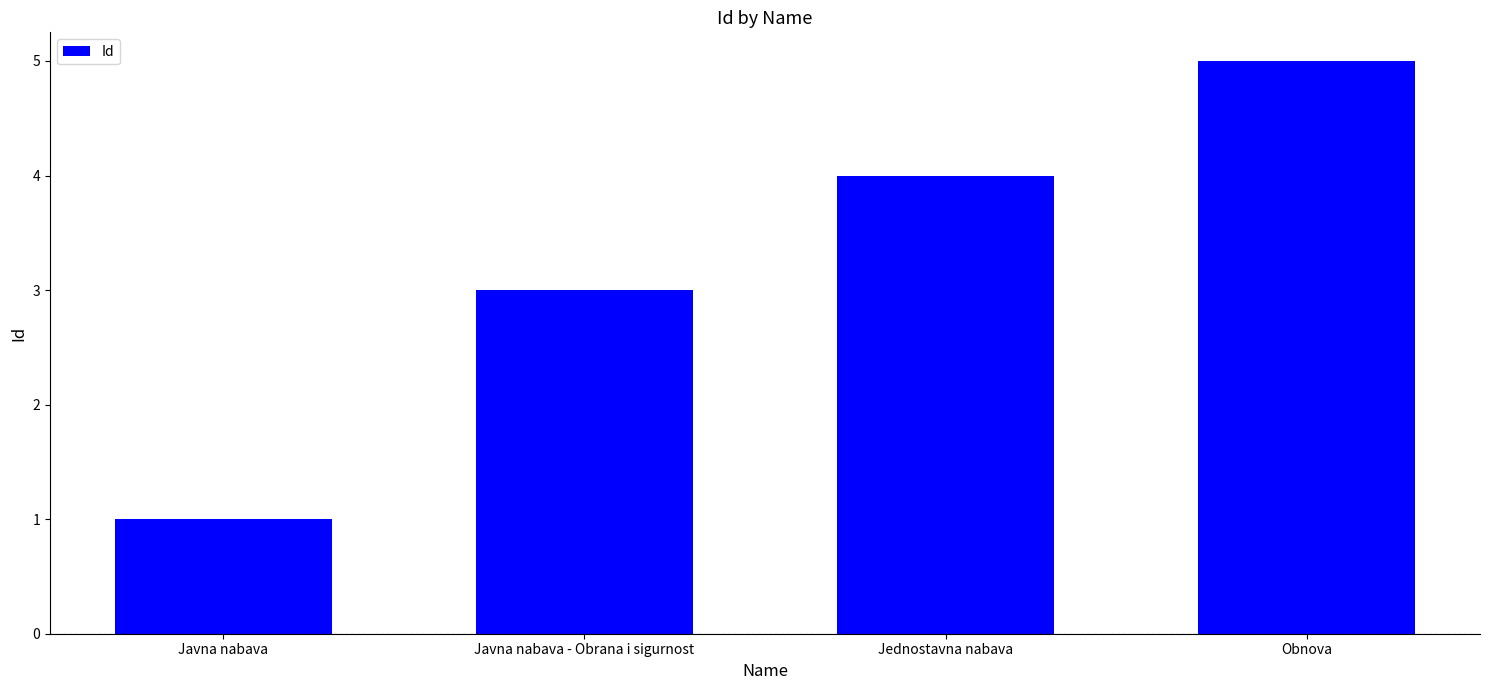

What is the difference between the maximum and minimum values?

4